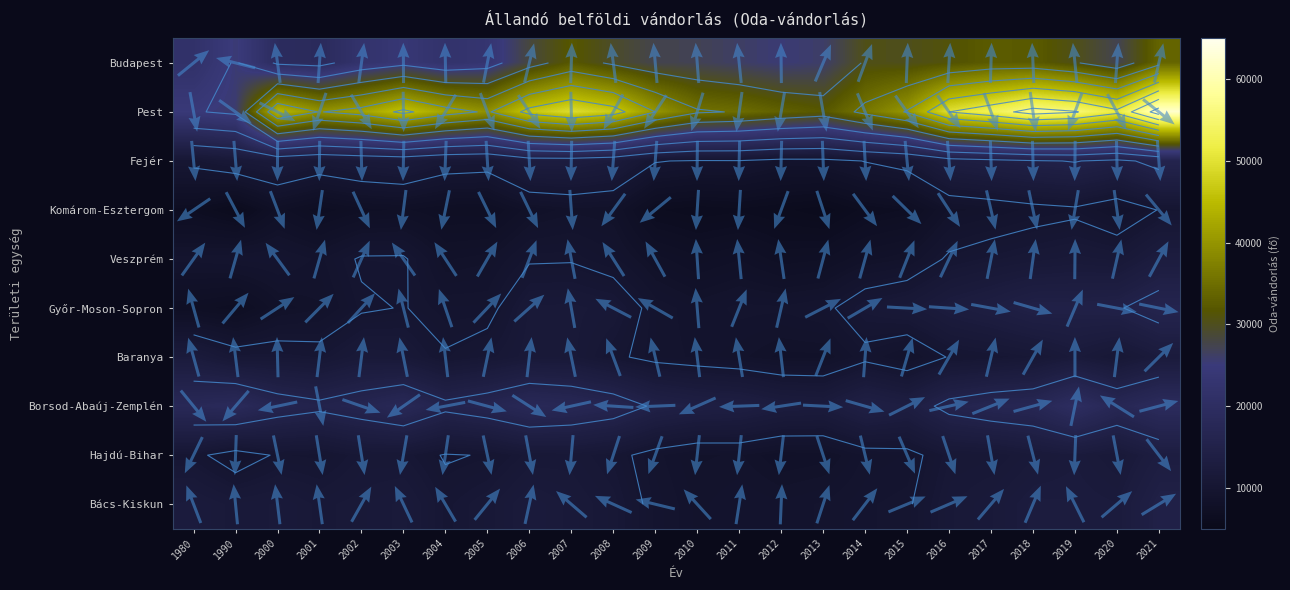

What is the difference between the second highest and minimum values in the Győr-Moson-Sopron series?

7869